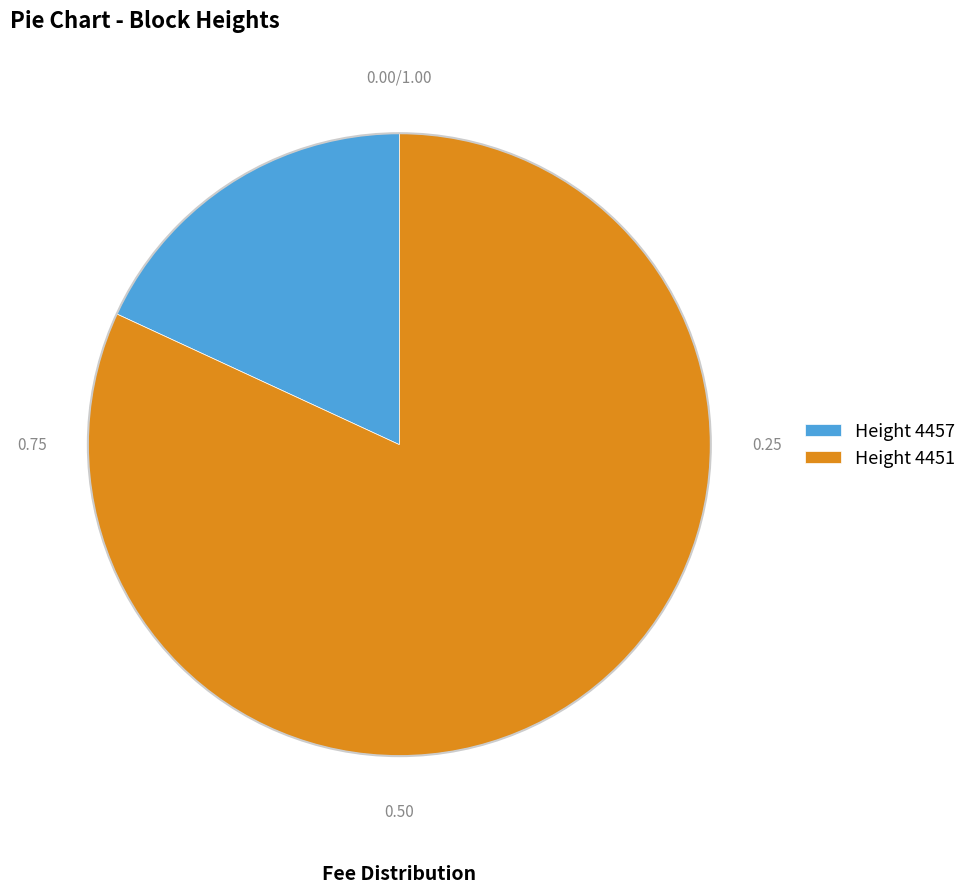

Count the number of slices in the pie.

2